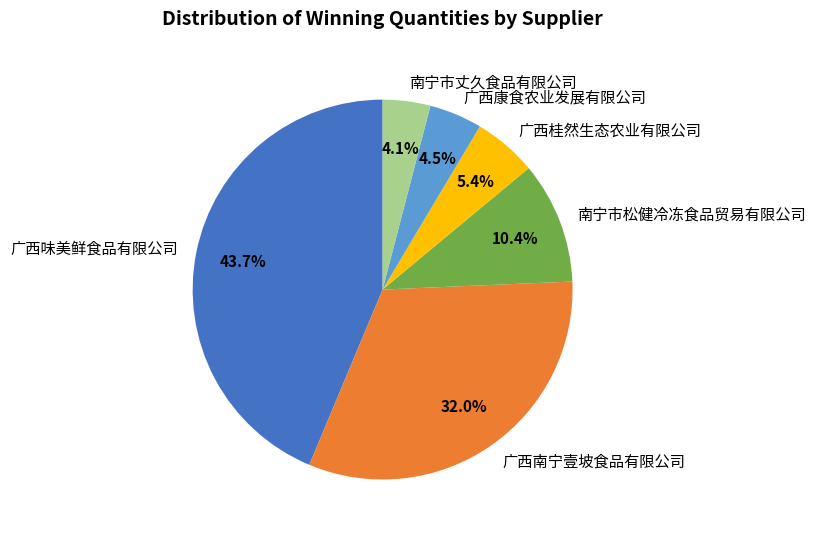

Which category has the biggest portion of the pie?

广西味美鲜食品有限公司